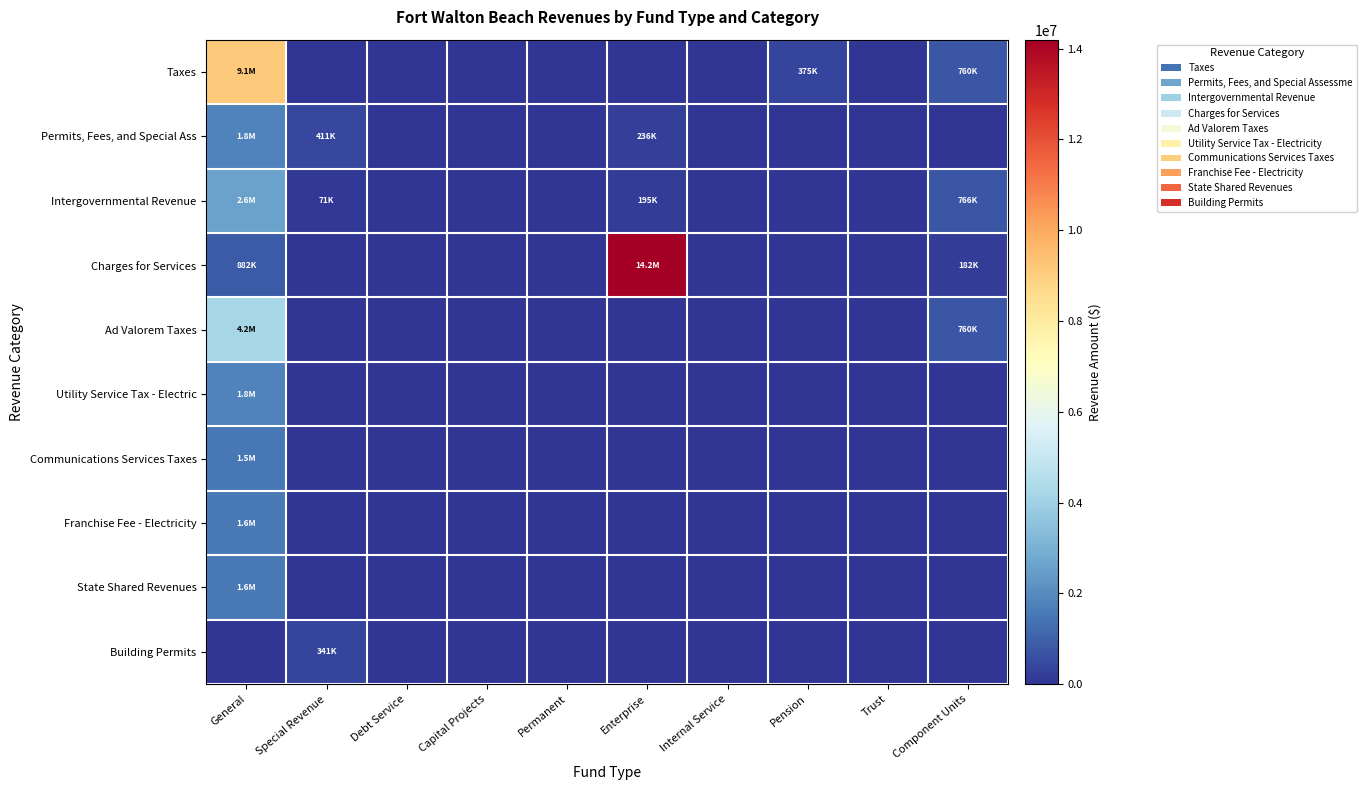

What is the spread (max minus min) of values at Component Units?

766007